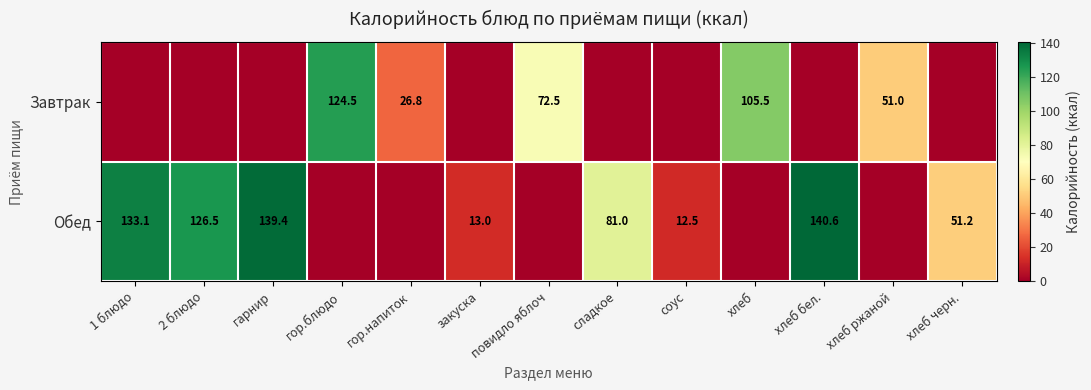

What is the sum of the Завтрак values at хлеб and гор.напиток?

132.3